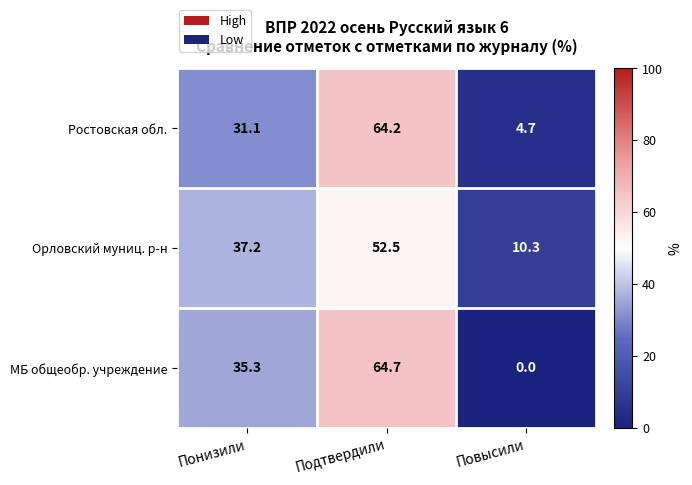

True or false: МБ общеобр. учреждение has a value of 29.0 at Подтвердили.

False